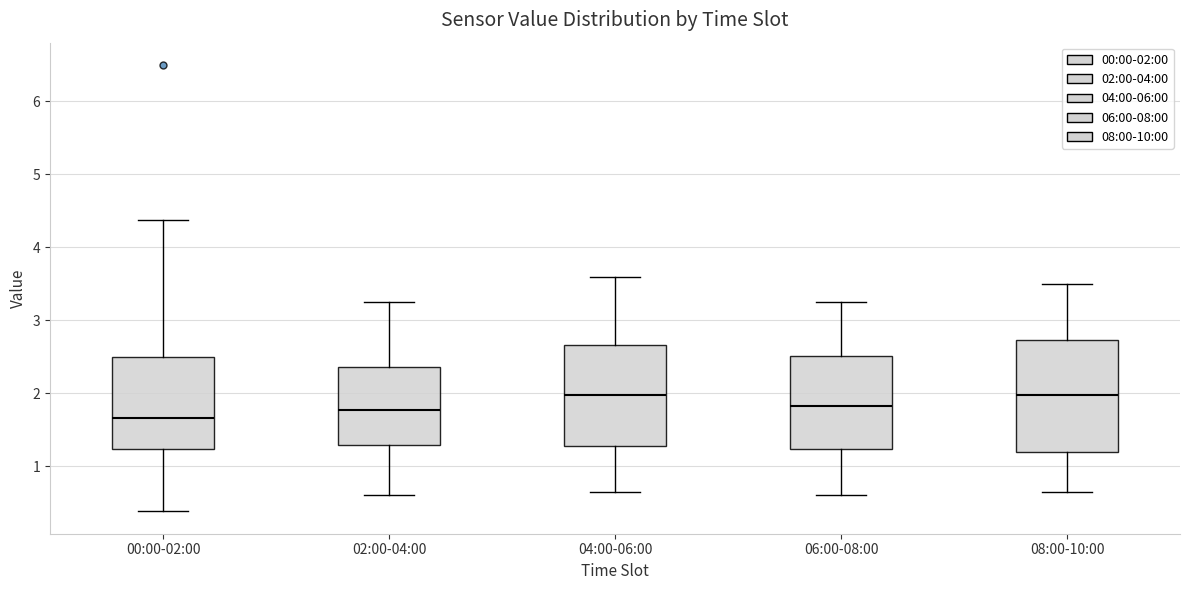

Reading left to right, read every box against the y-axis: the position of its median line, the range the box covers, and the ends of its whiskers. The values are not printed on the chart, so give them approximately, as read against the axis.

00:00-02:00: median 1.7, box 1.2 to 2.5, whiskers 0.4 to 4.4
02:00-04:00: median 1.8, box 1.3 to 2.4, whiskers 0.6 to 3.3
04:00-06:00: median 2.0, box 1.3 to 2.7, whiskers 0.7 to 3.6
06:00-08:00: median 1.8, box 1.2 to 2.5, whiskers 0.6 to 3.3
08:00-10:00: median 2.0, box 1.2 to 2.7, whiskers 0.7 to 3.5